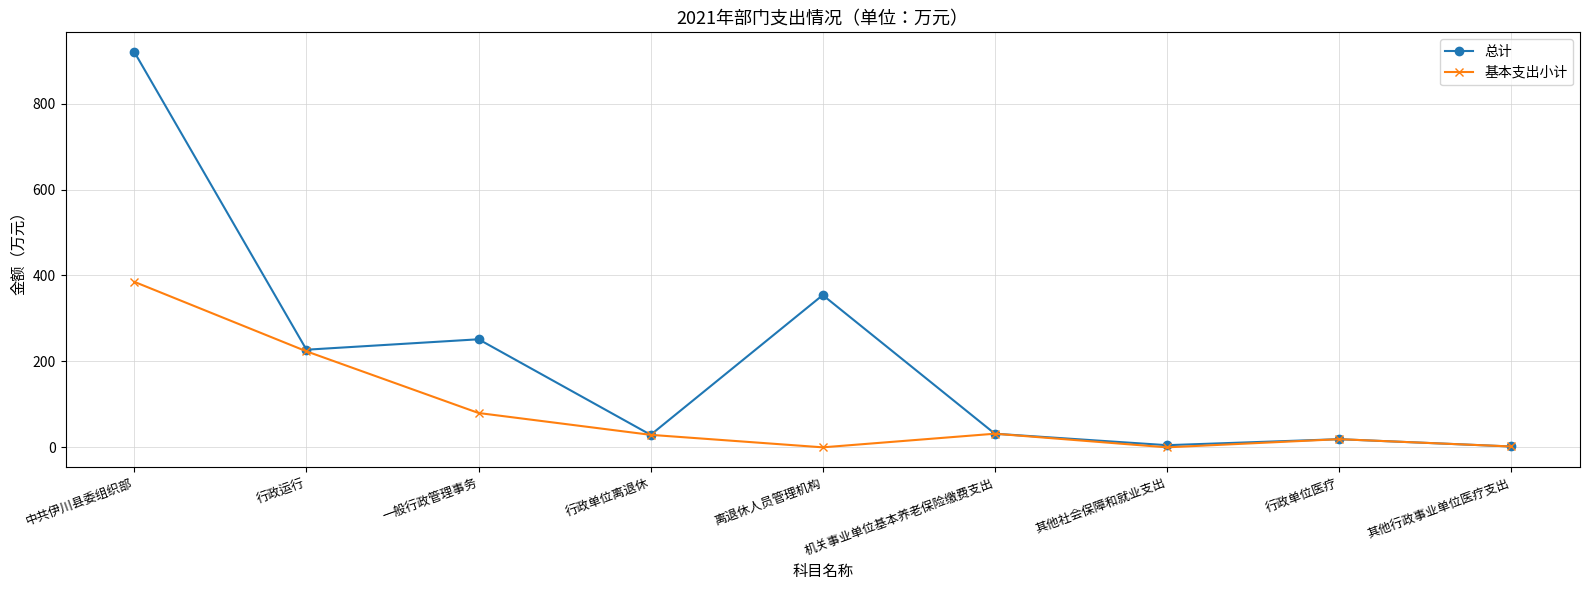

What is the highest value of the 总计 series?

920.0